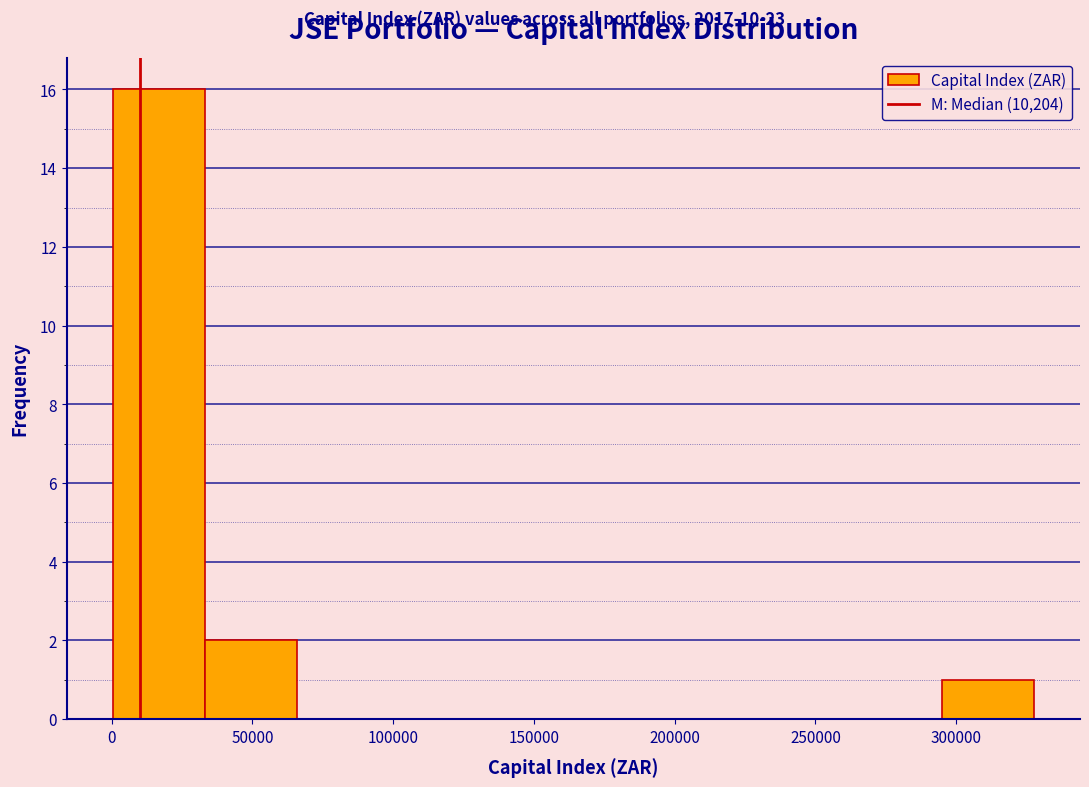

Reading left to right, transcribe this chart: for each bar, give the range it covers on the x-axis and its height. Neither the bar edges nor the heights are printed on the chart, so give them approximately, as read against the axes.

0 to 35000: 16
35000 to 65000: 2
65000 to 100000: 0
100000 to 130000: 0
130000 to 165000: 0
165000 to 195000: 0
195000 to 230000: 0
230000 to 260000: 0
260000 to 295000: 0
295000 to 330000: 1